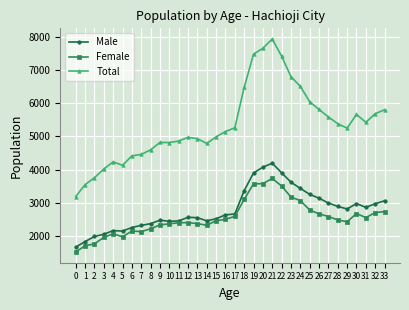

Which series has the largest total across all categories?

Total